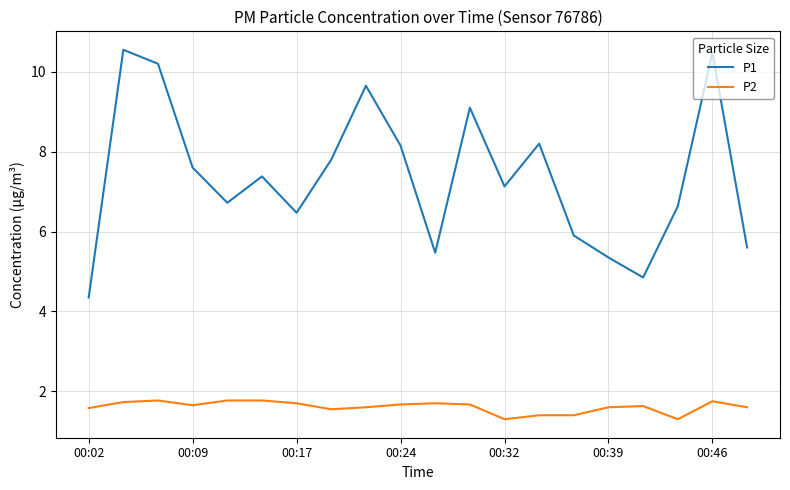

Which series has the widest spread of values?

P1